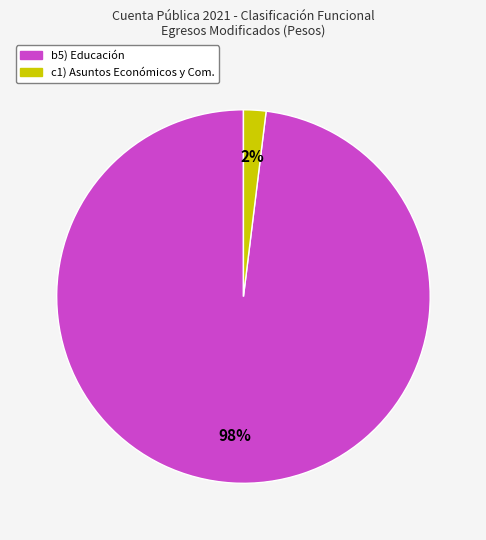

To the nearest percent, what is the difference between the largest and smallest slice percentages?

96%